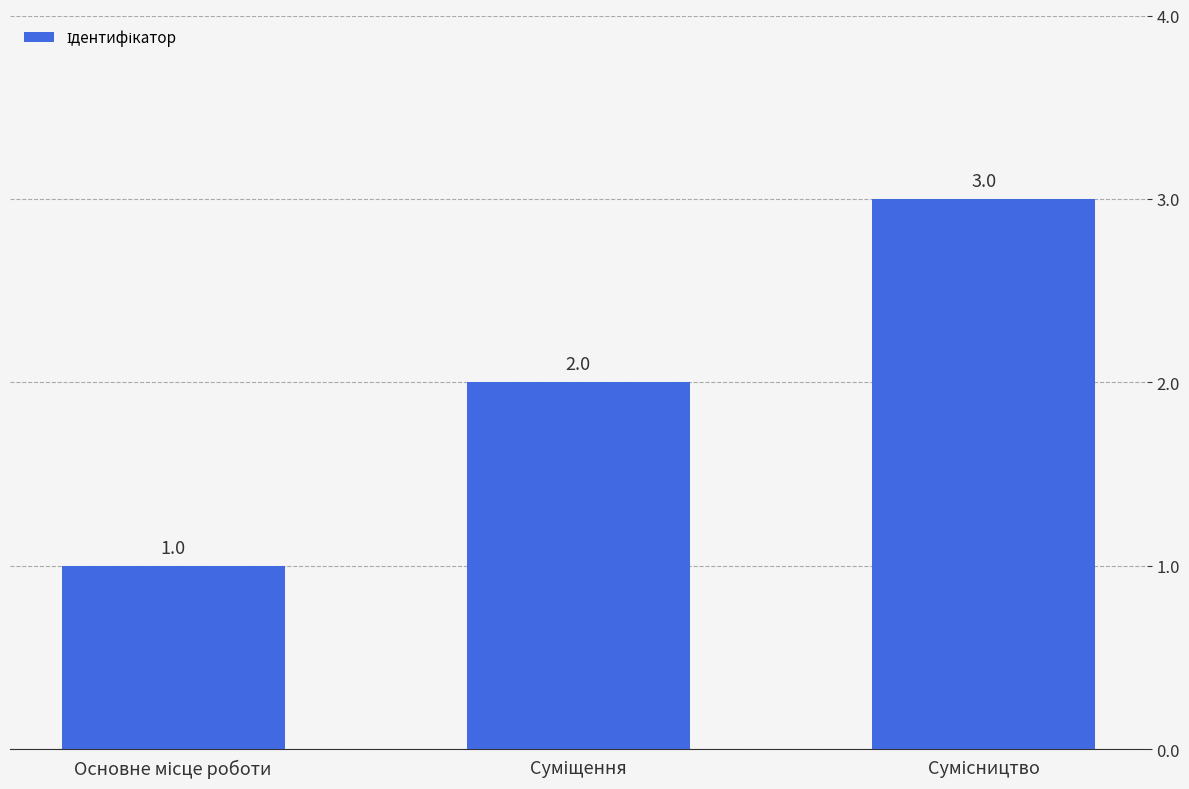

What is the difference between the maximum and second lowest values?

1